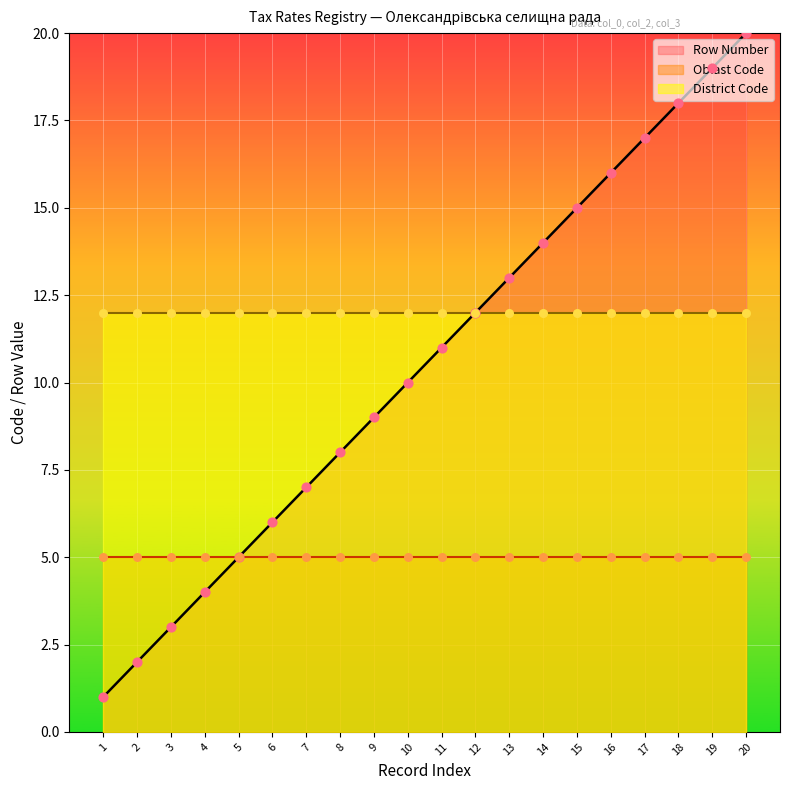

Which series reaches the minimum Y coordinate?

Row Number